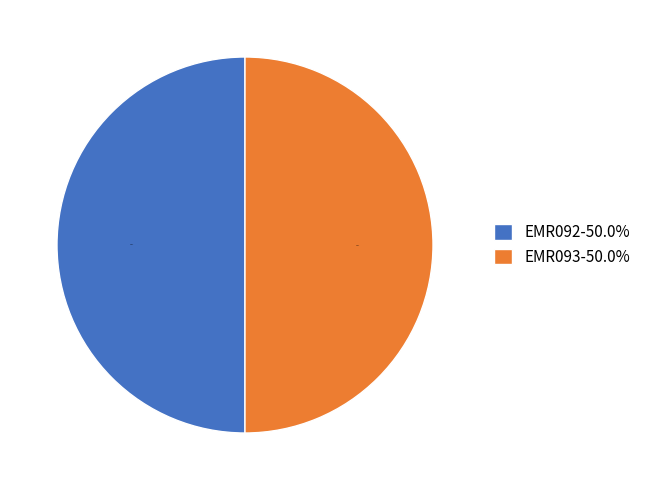

What portion of the pie excludes EMR092-50.0%?

50.0%